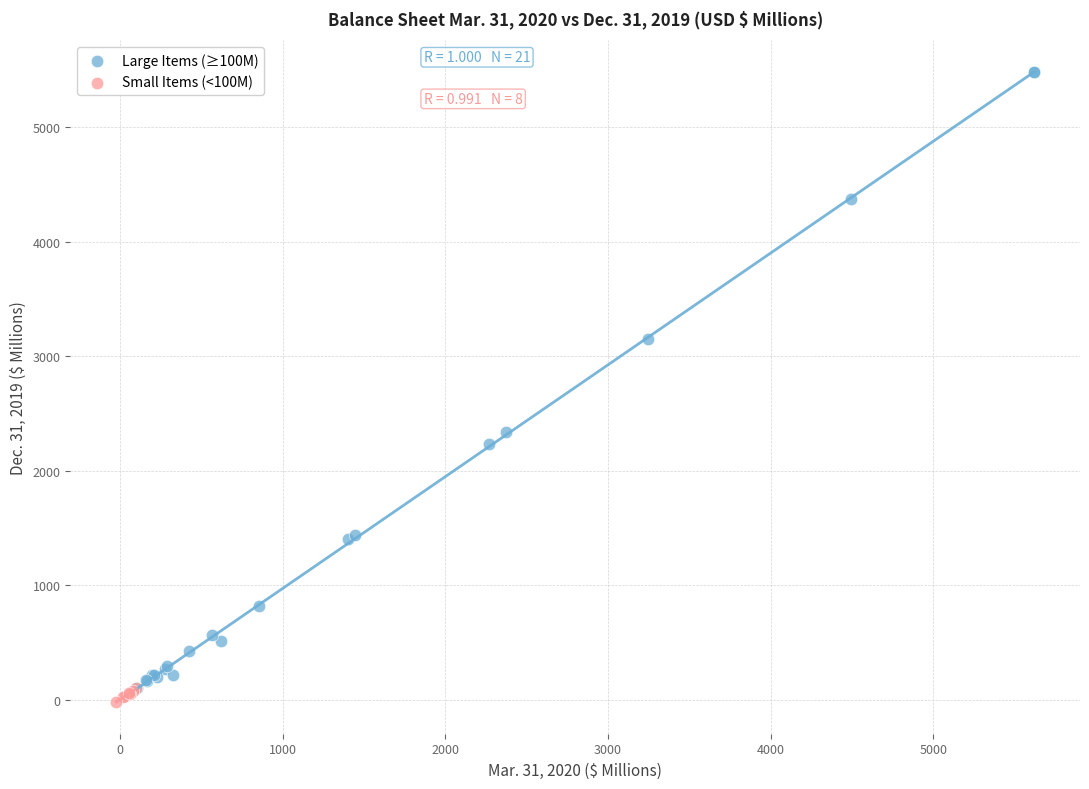

Which series has the largest Y range (max minus min)?

Large Items (≥100M)